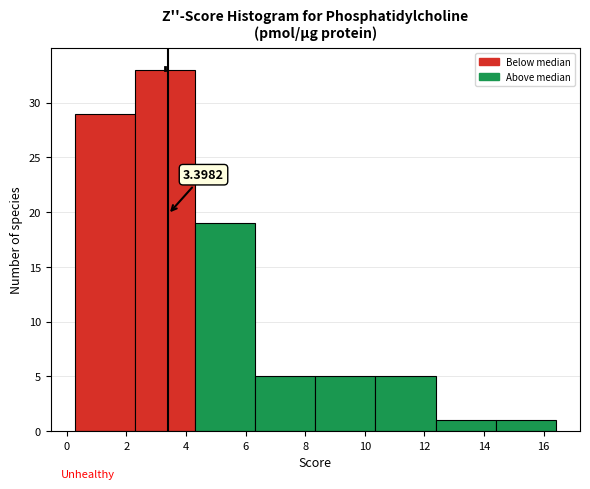

Over which range of the x-axis is the bar tallest?

2.2 to 4.4